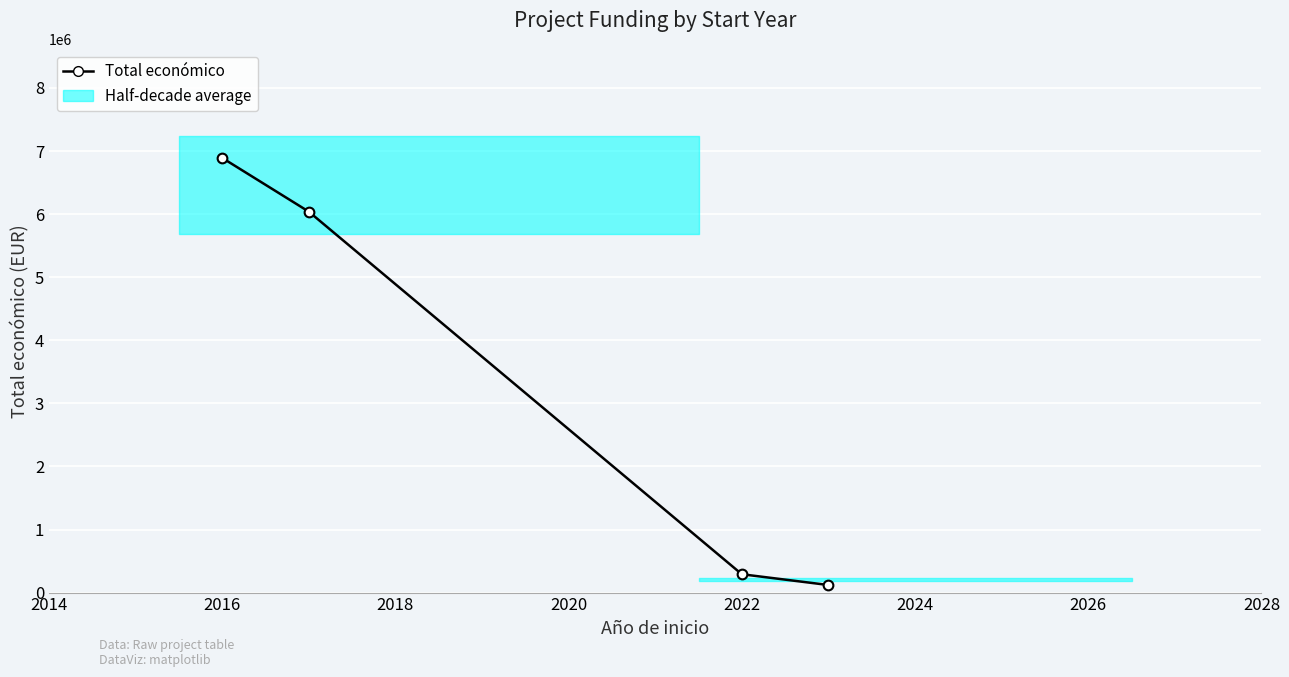

Which has a higher value, 2016 or 2020?

2016